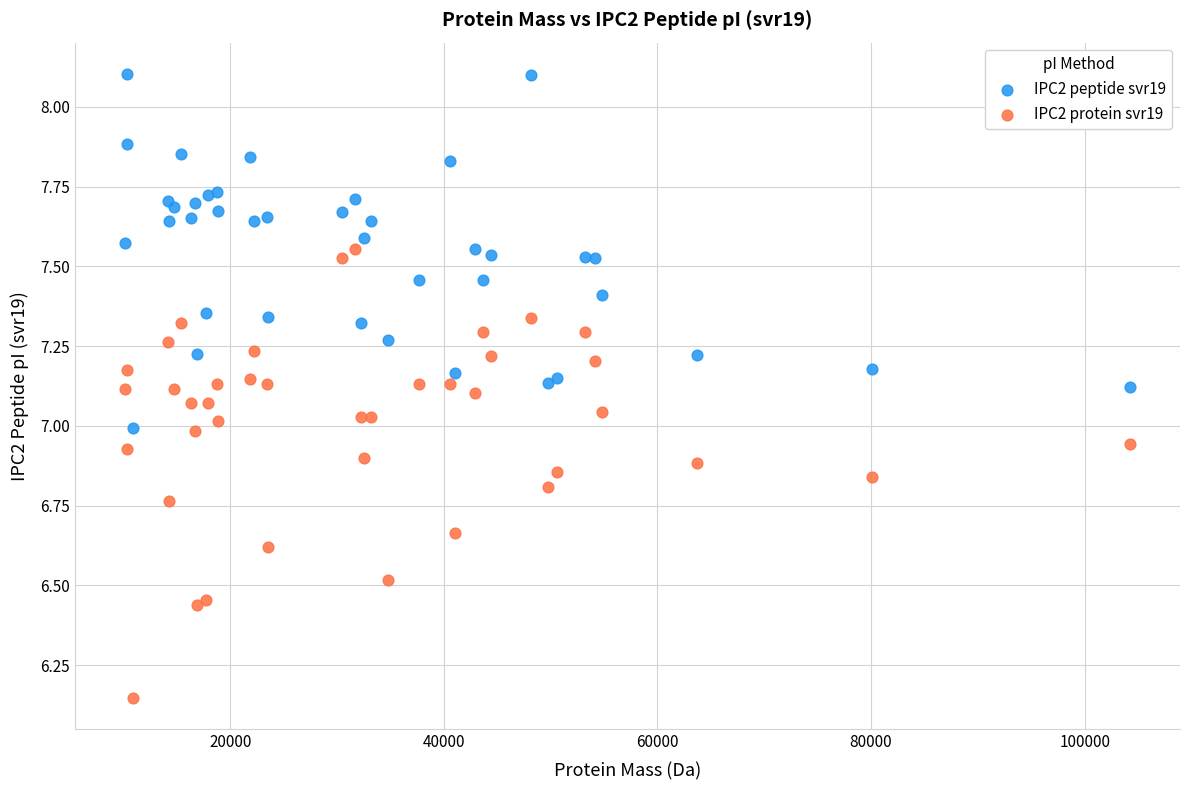

Which series has the largest Y range (max minus min)?

IPC2 protein svr19